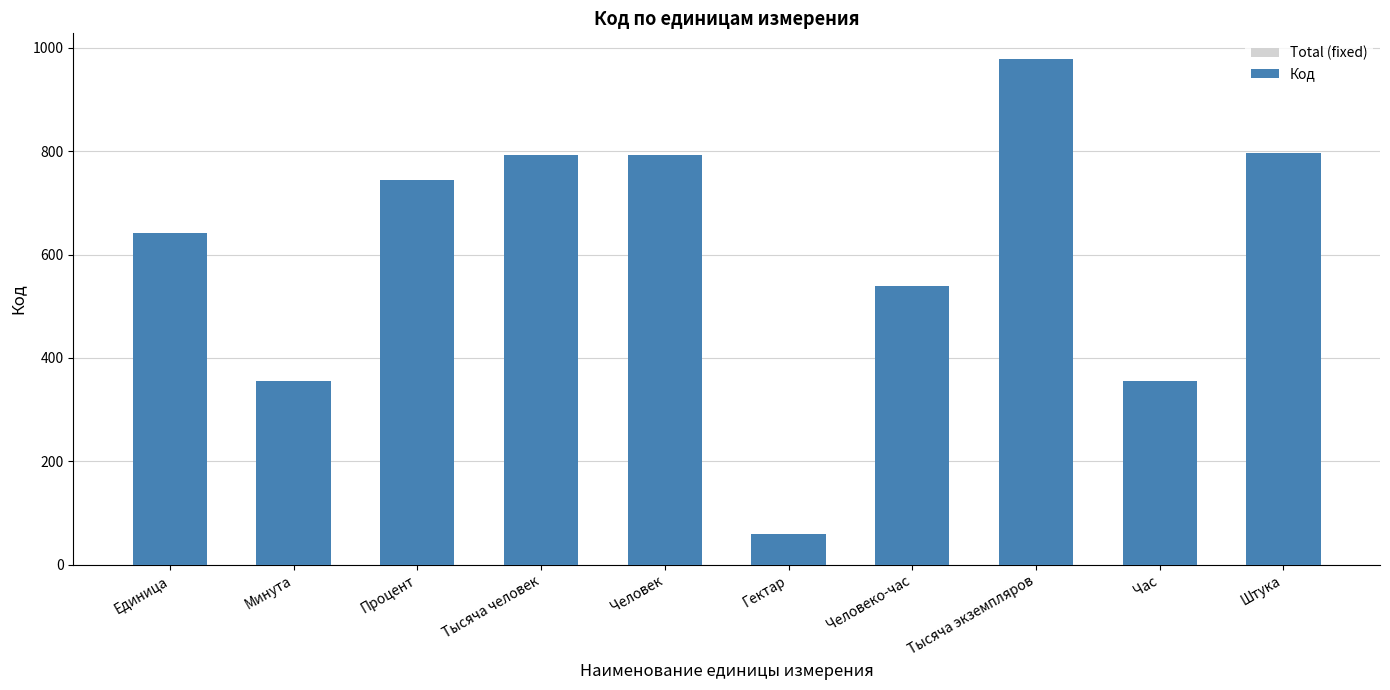

Which series has the widest spread of values?

Total (fixed)